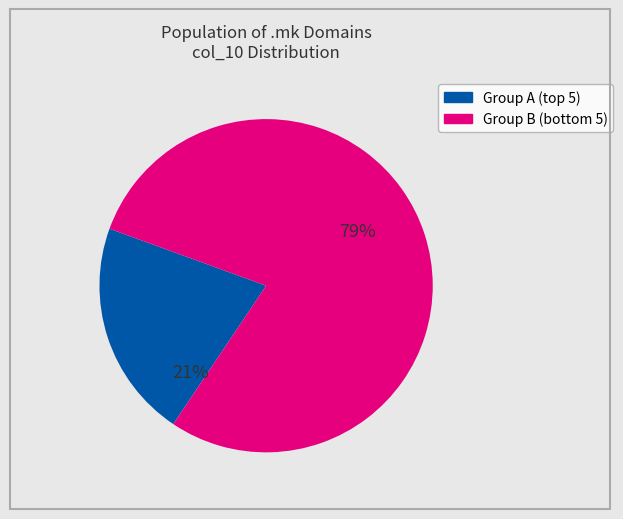

Is there a majority slice in this chart?

Yes